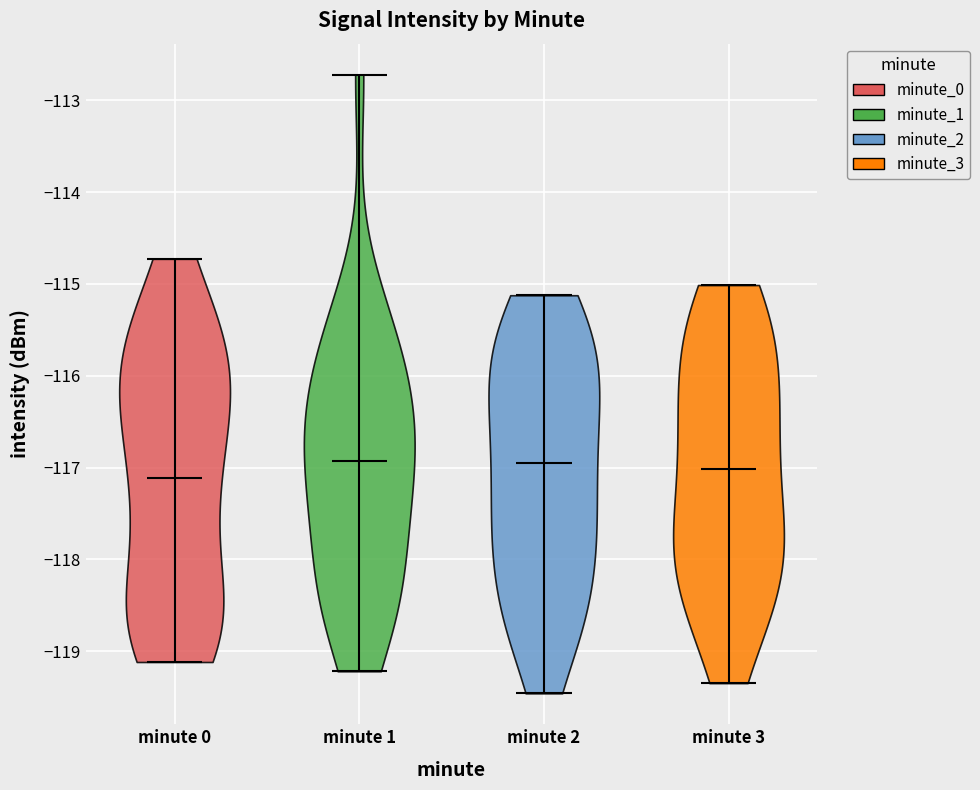

Reading left to right, read every violin against the y-axis: where its median line is, and the lowest and highest points it reaches. The values are not printed on the chart, so give them approximately, as read against the axis.

minute 0: median line -117.1, lowest point -119.1, highest point -114.7
minute 1: median line -116.9, lowest point -119.2, highest point -112.7
minute 2: median line -117.0, lowest point -119.5, highest point -115.1
minute 3: median line -117.0, lowest point -119.3, highest point -115.0